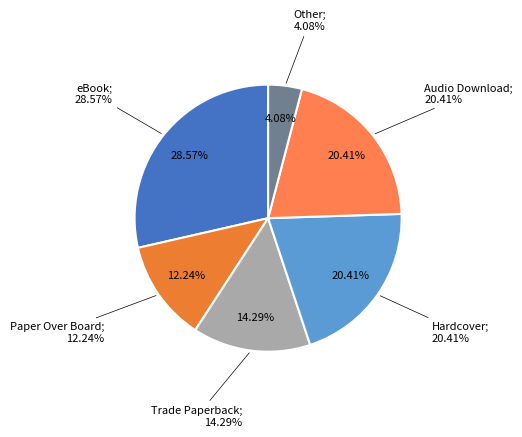

Is Other the majority of the pie?

No